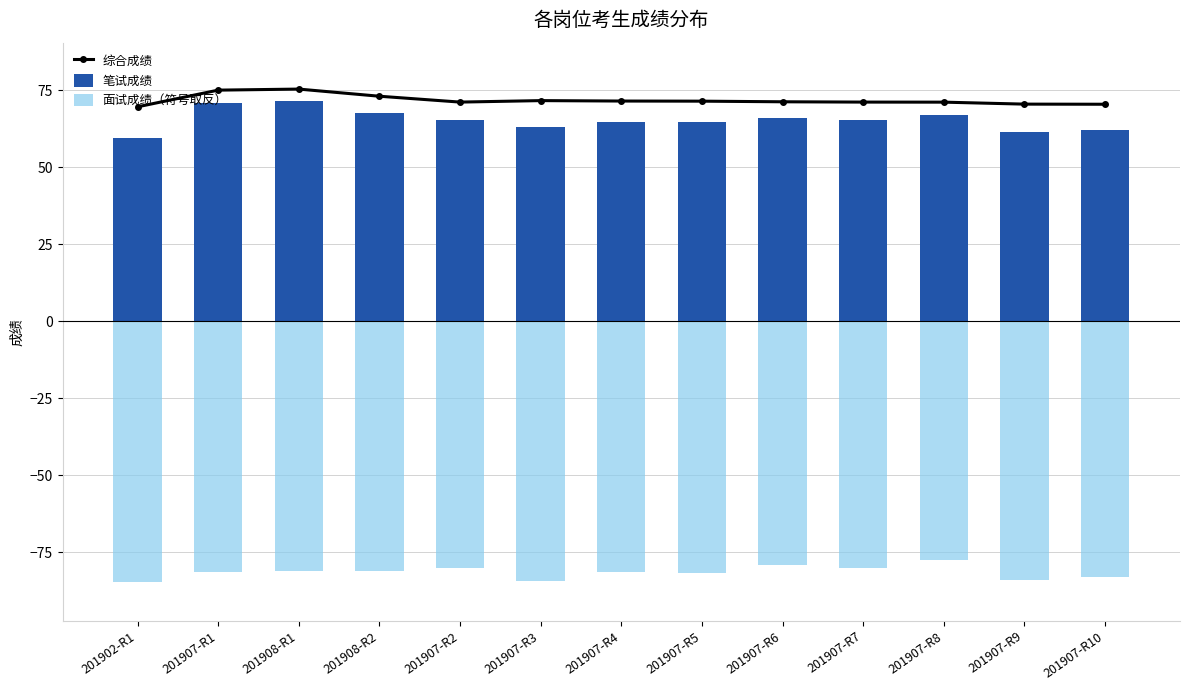

At which category does the chart reach its peak across all series?

201908-R1